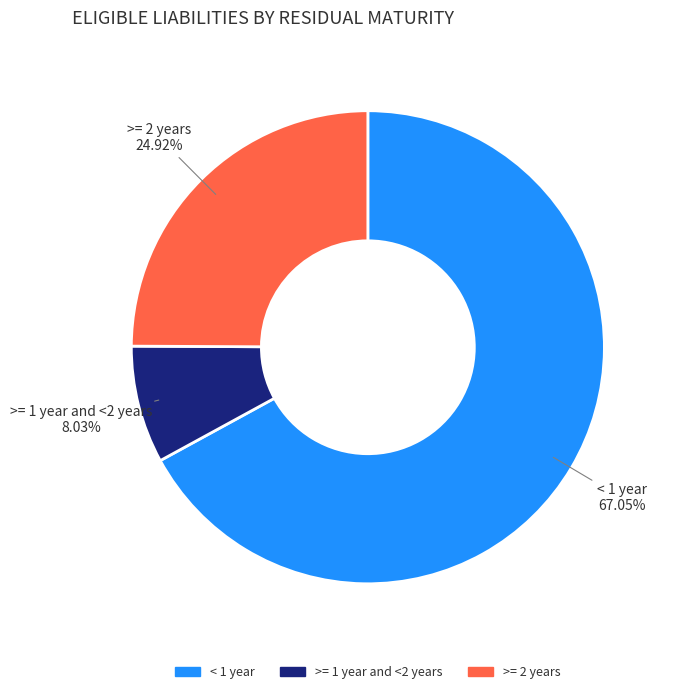

To the nearest percent, what percentage of the pie is >= 2 years?

25%